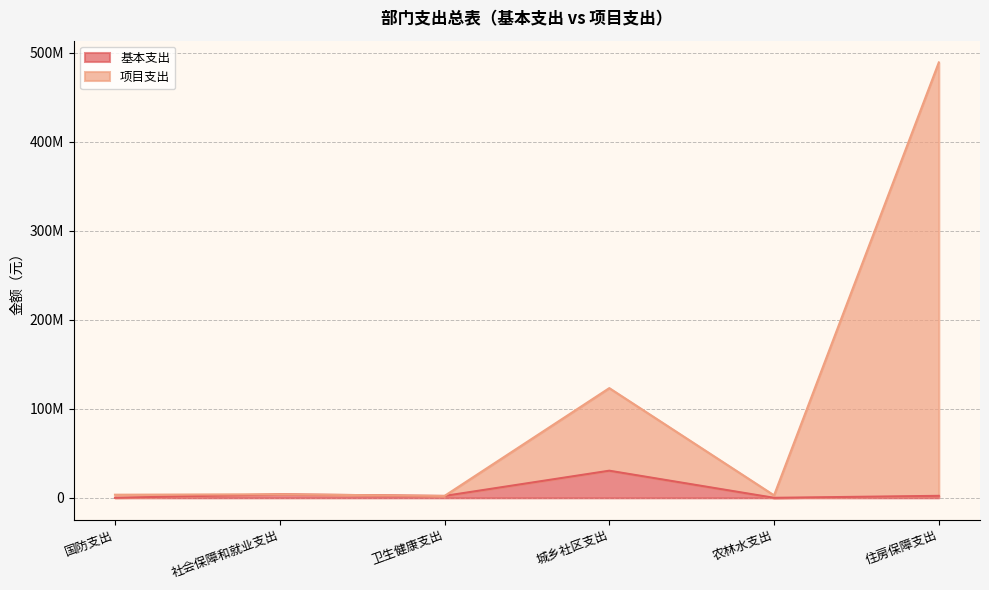

Which series changed the most between 社会保障和就业支出 and 卫生健康支出?

基本支出